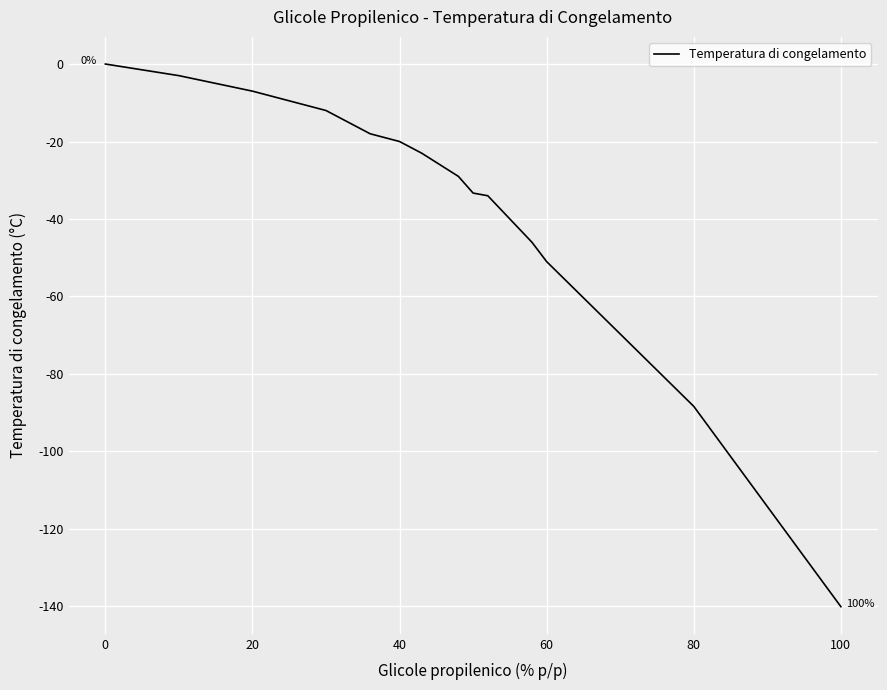

How many values exceed -29?

7